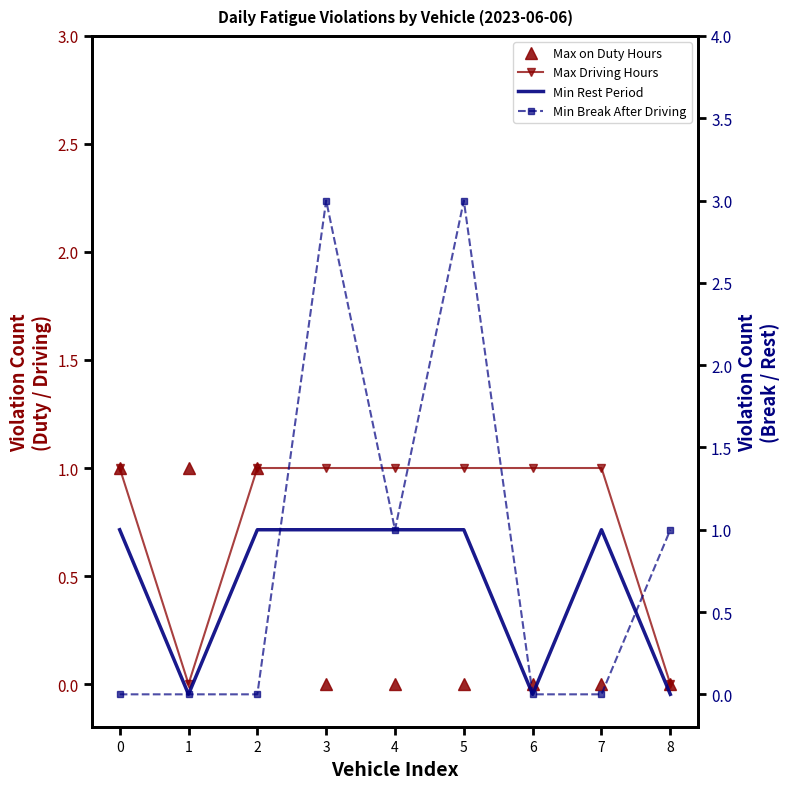

At which category does the chart reach its peak across all series?

3